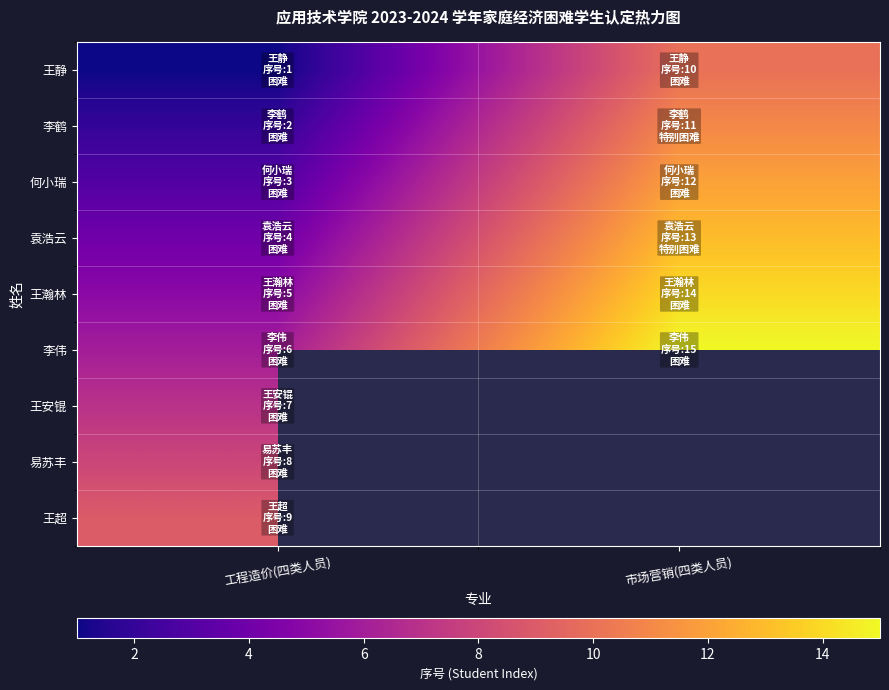

Reading left to right, transcribe all the data shown in this chart.

王静: 工程造价(四类人员)=1	市场营销(四类人员)=10
李鹤: 工程造价(四类人员)=2	市场营销(四类人员)=11
何小瑞: 工程造价(四类人员)=3	市场营销(四类人员)=12
袁浩云: 工程造价(四类人员)=4	市场营销(四类人员)=13
王瀚林: 工程造价(四类人员)=5	市场营销(四类人员)=14
李伟: 工程造价(四类人员)=6	市场营销(四类人员)=15
王安锟: 工程造价(四类人员)=7	市场营销(四类人员)=0
易苏丰: 工程造价(四类人员)=8	市场营销(四类人员)=0
王超: 工程造价(四类人员)=9	市场营销(四类人员)=0